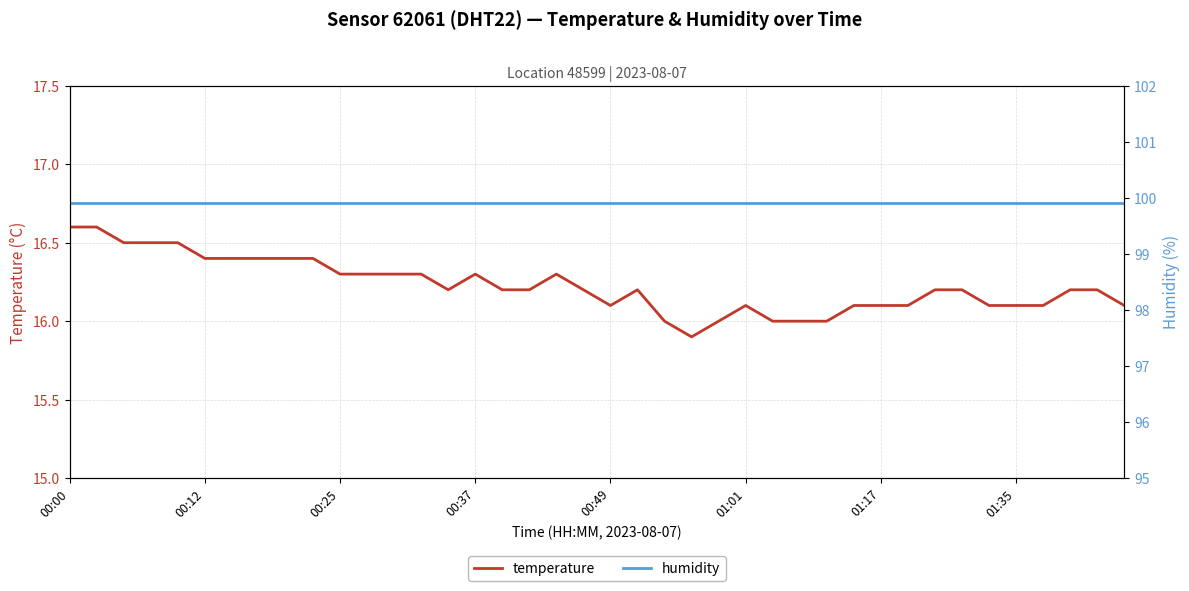

True or false: temperature has a value of 16.3 at 00:37.

True